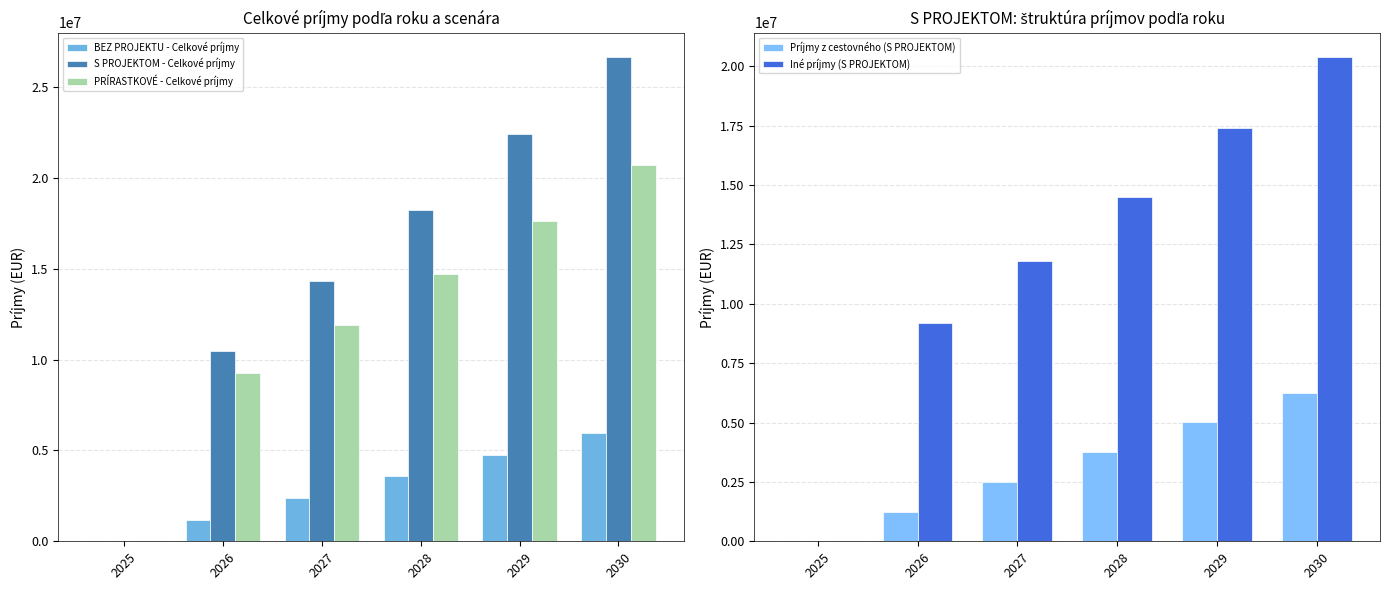

Which has a higher value, 2026 or 2028?

2028